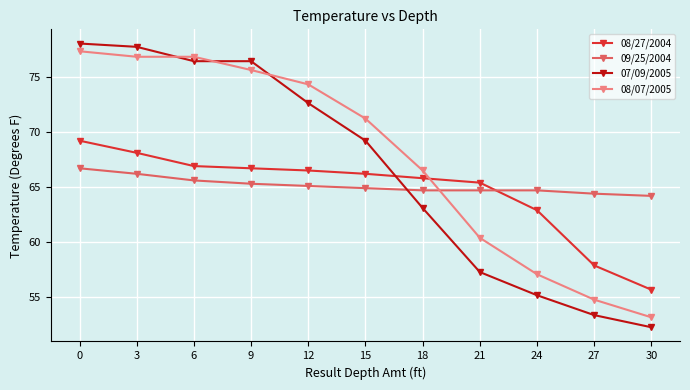

Rank the series at 27 from highest to lowest value.

09/25/2004, 08/27/2004, 08/07/2005, 07/09/2005